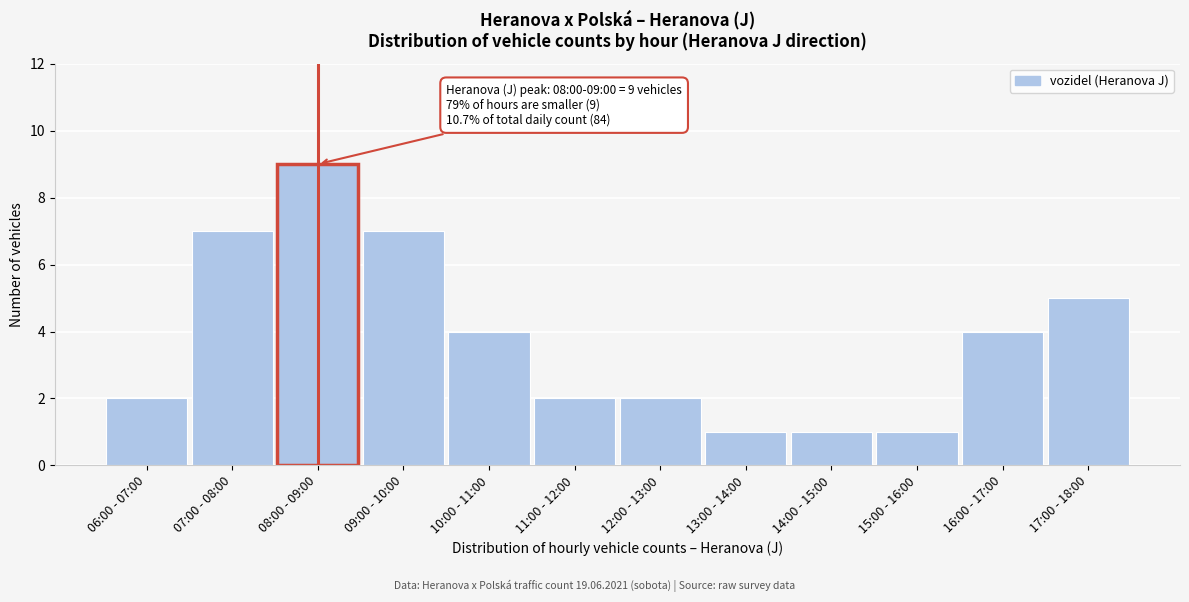

Reading left to right, what are all the values shown in this chart?

2	7	9	7	4	2	2	1	1	1	4	5